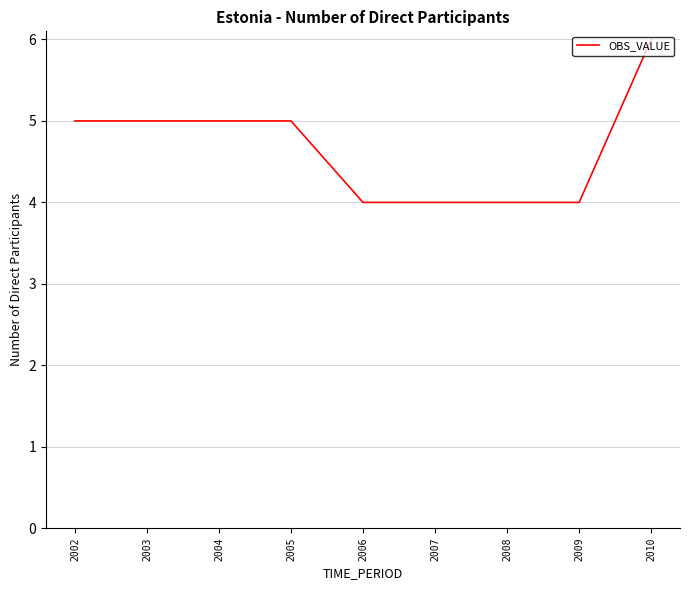

What is the difference between the second highest and second lowest values?

1